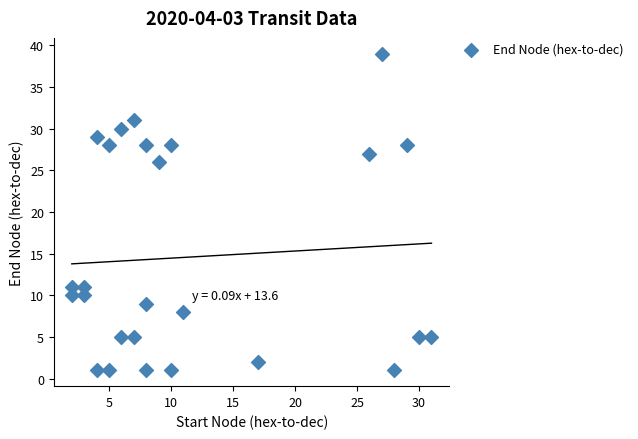

What is the range of Y values (max minus min)?

38